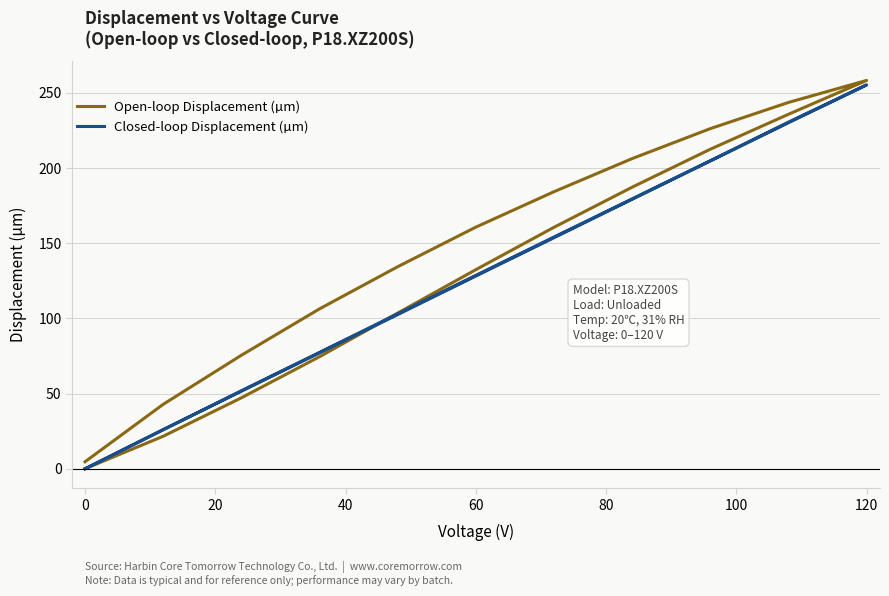

Which series has the largest total across all categories?

Open-loop Displacement (µm)